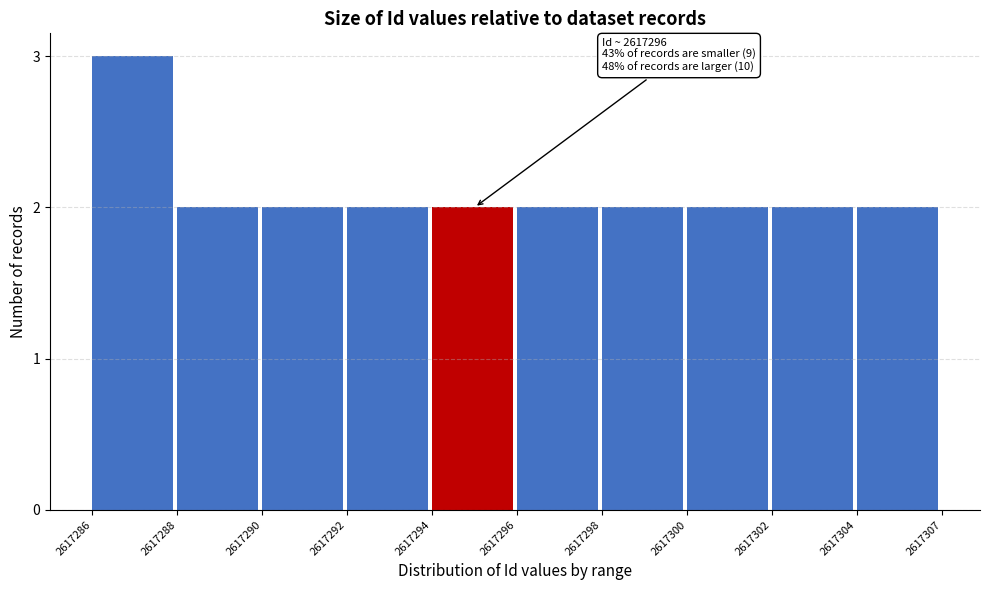

Reading left to right, extract all data points from this chart.

2617286=3	2617288=2	2617290=2	2617292=2	2617294=2	2617296=2	2617298=2	2617300=2	2617302=2	2617304=2